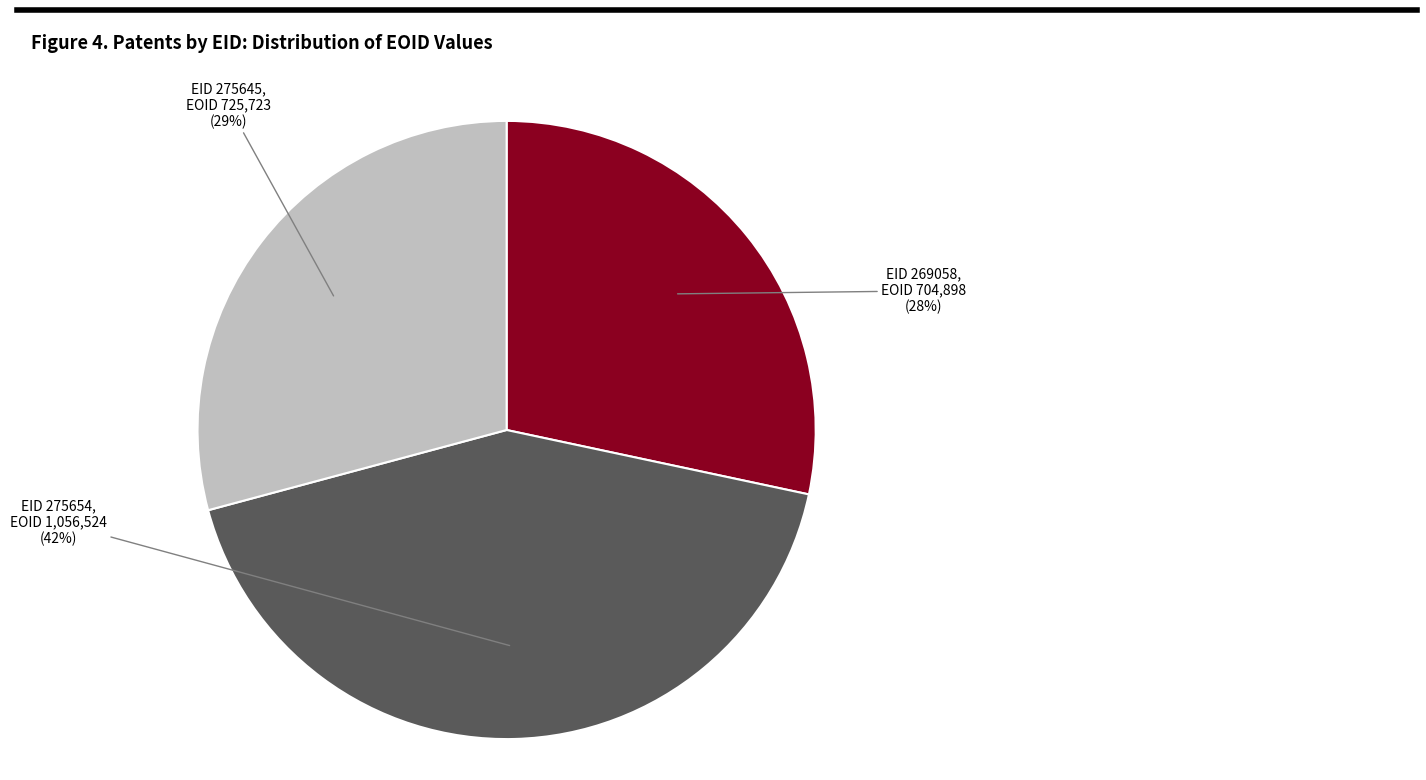

Is the sum of EID 269058 and EID 275645 greater than half?

Yes